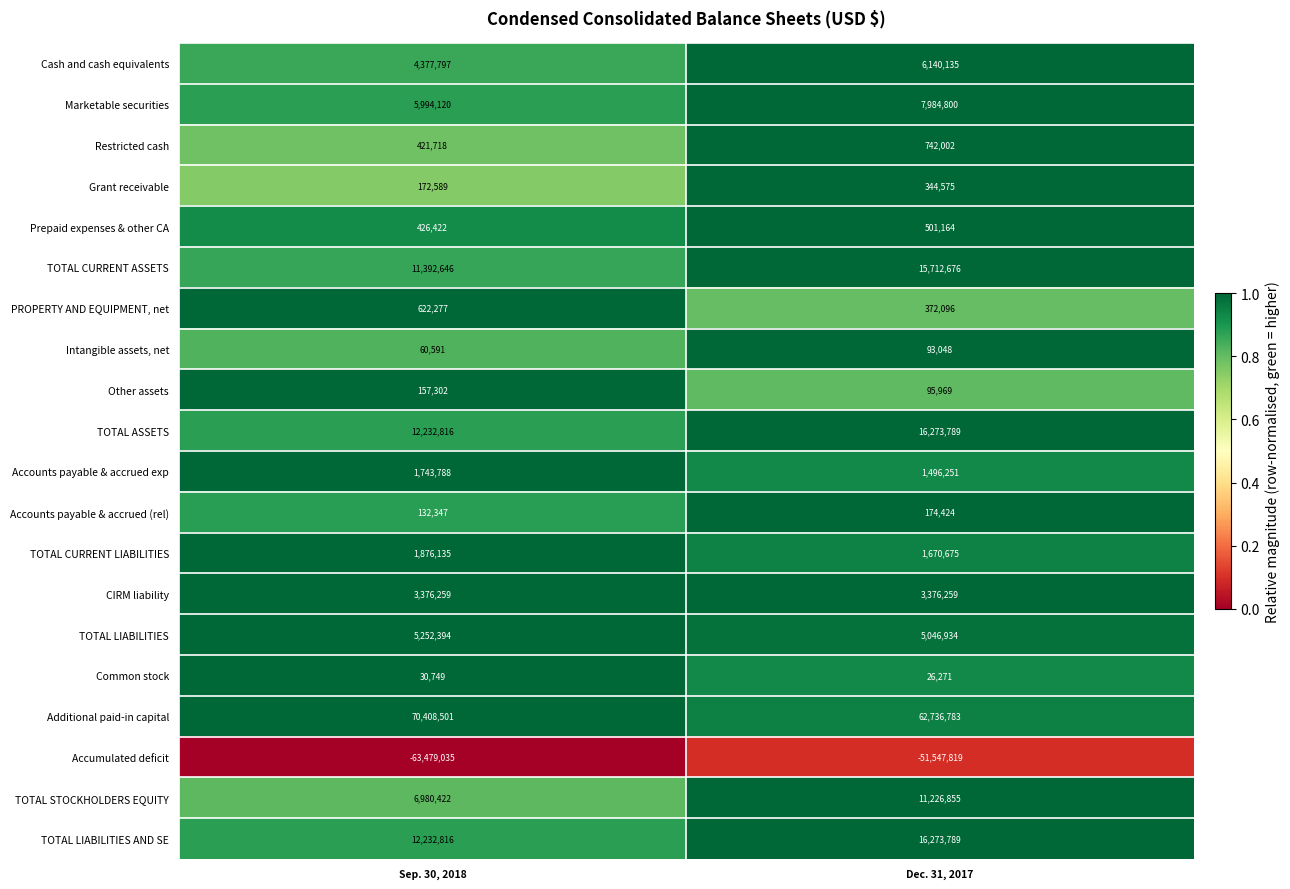

How many distinct data groups are displayed?

20